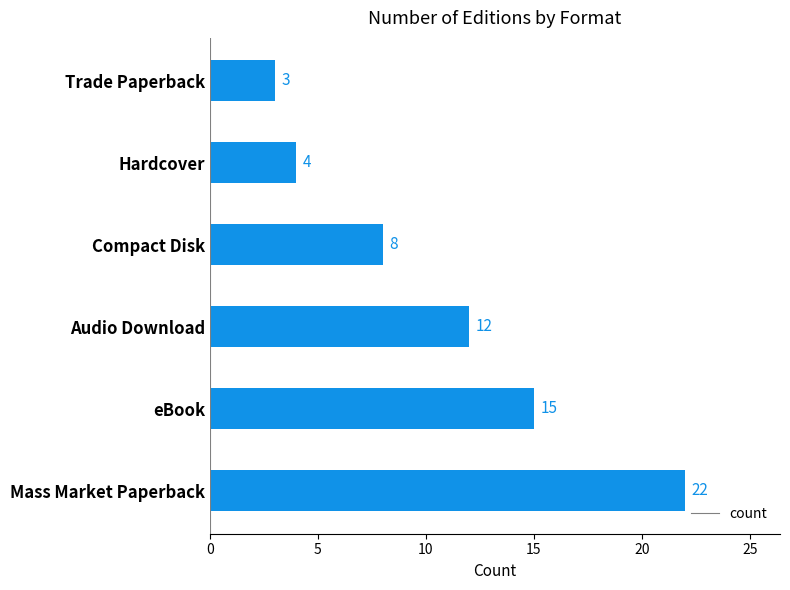

Reading bottom to top, extract all data points from this chart.

22	15	12	8	4	3